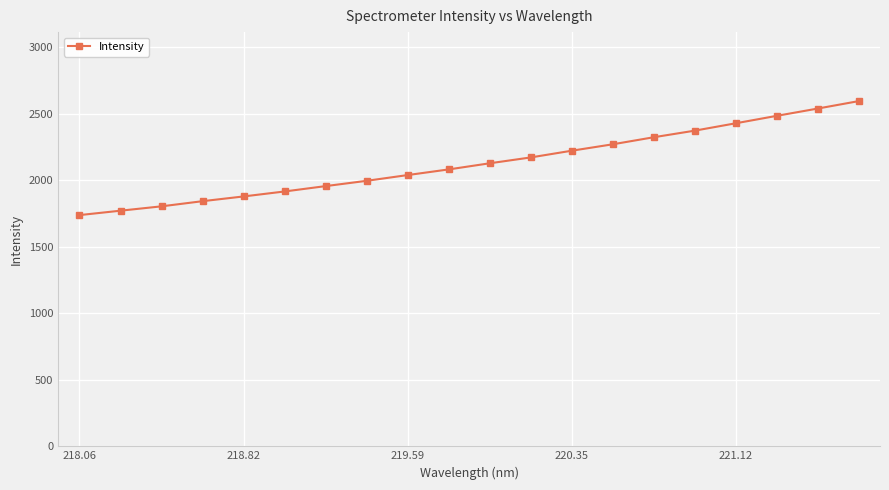

What is the average value?

2128.7